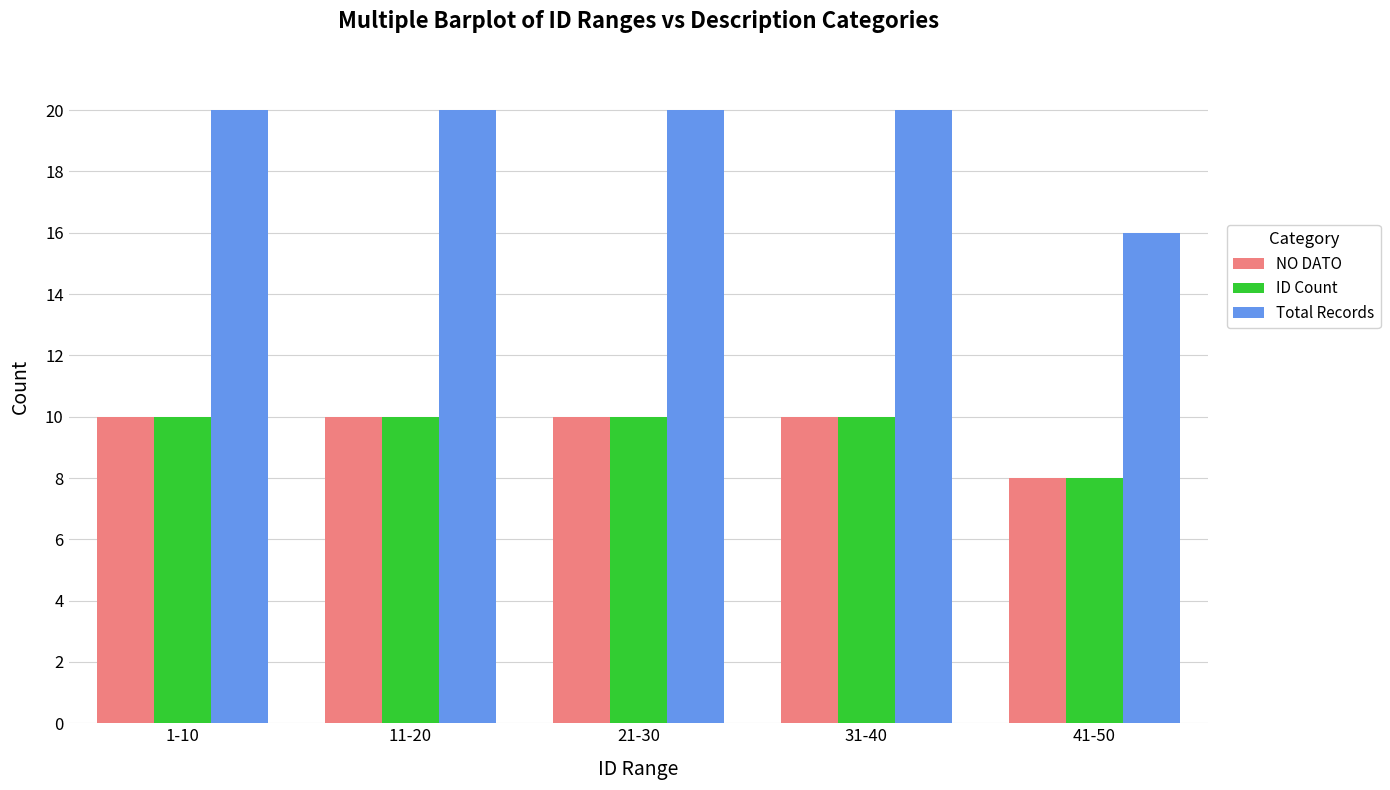

How many bars are there in each group?

3